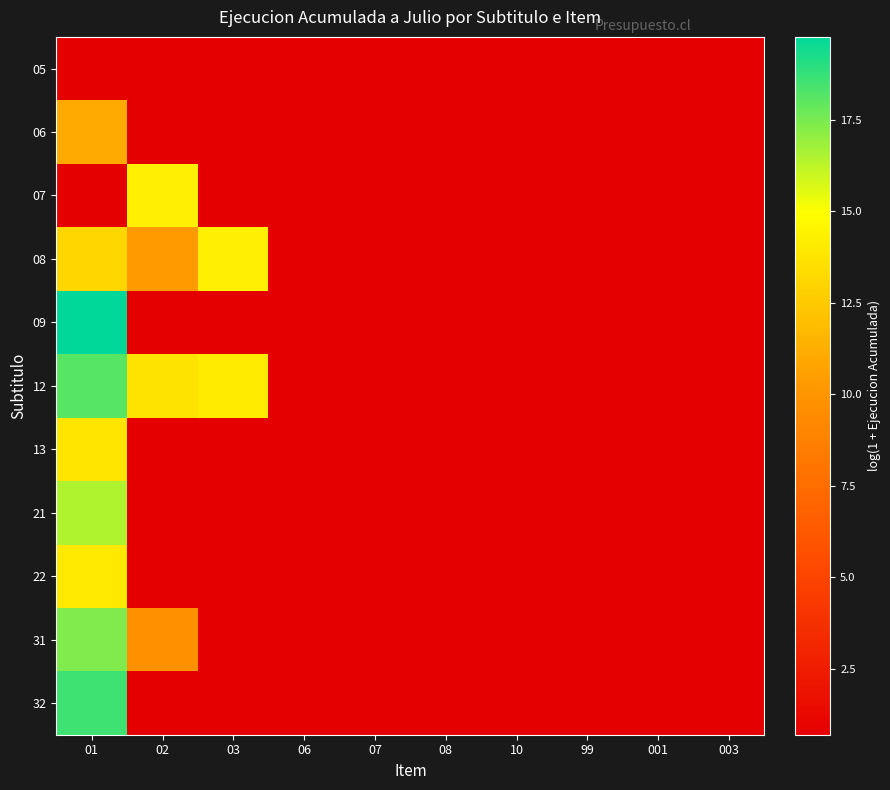

Which series changed the most between 01 and 08?

09